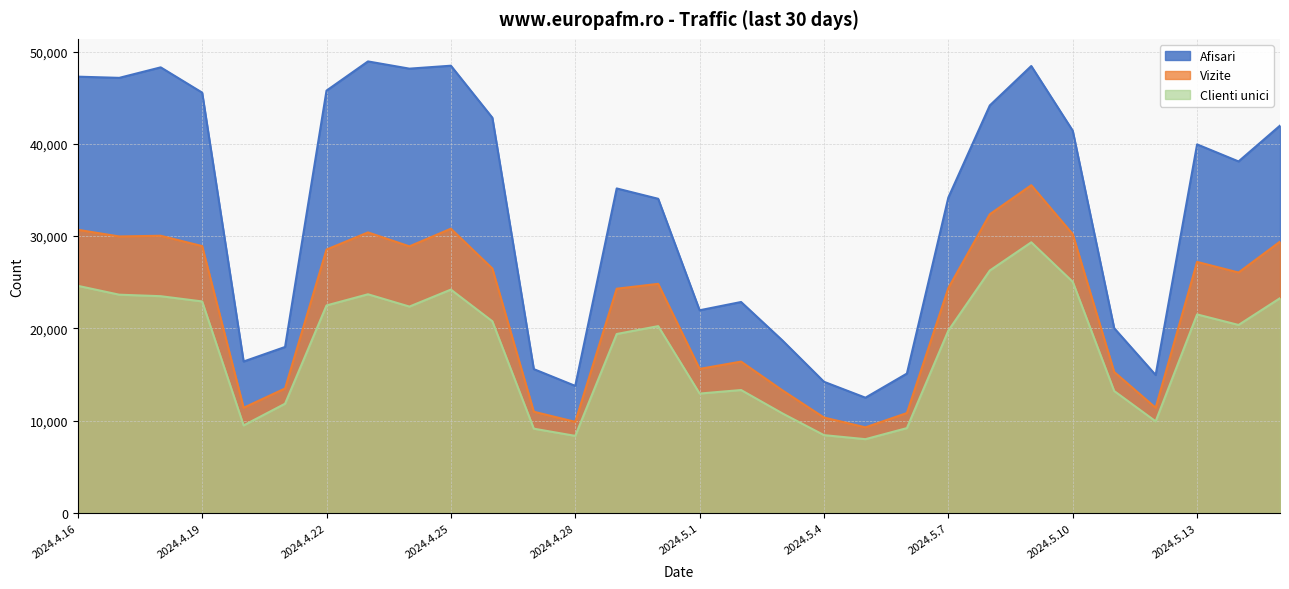

At which label is Clienti unici closest to 18663?

2024.4.29